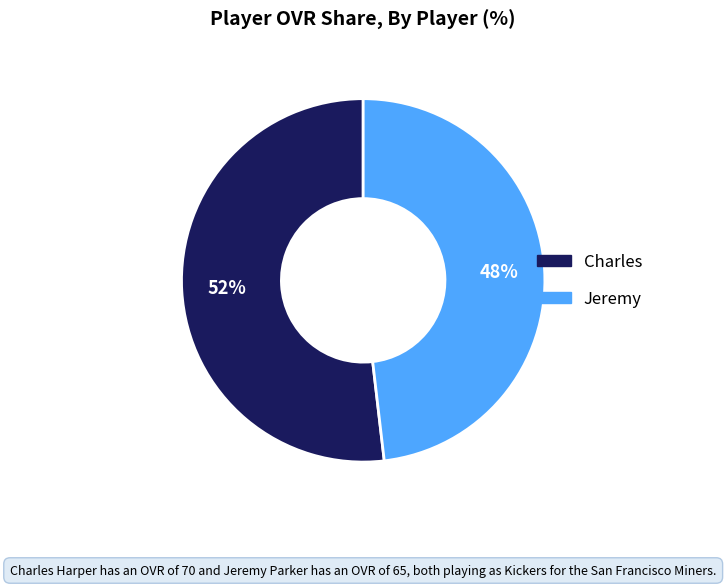

Is Jeremy the majority of the pie?

No